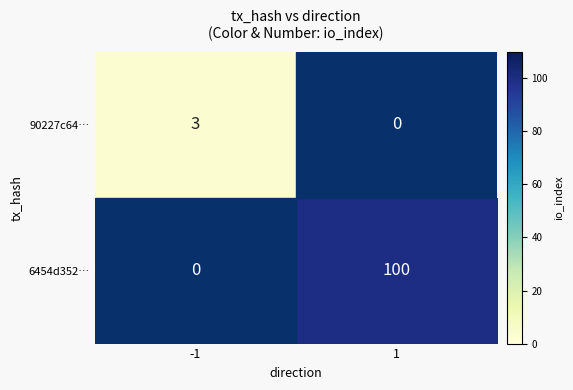

What is the average value of the 6454d352… series?

50